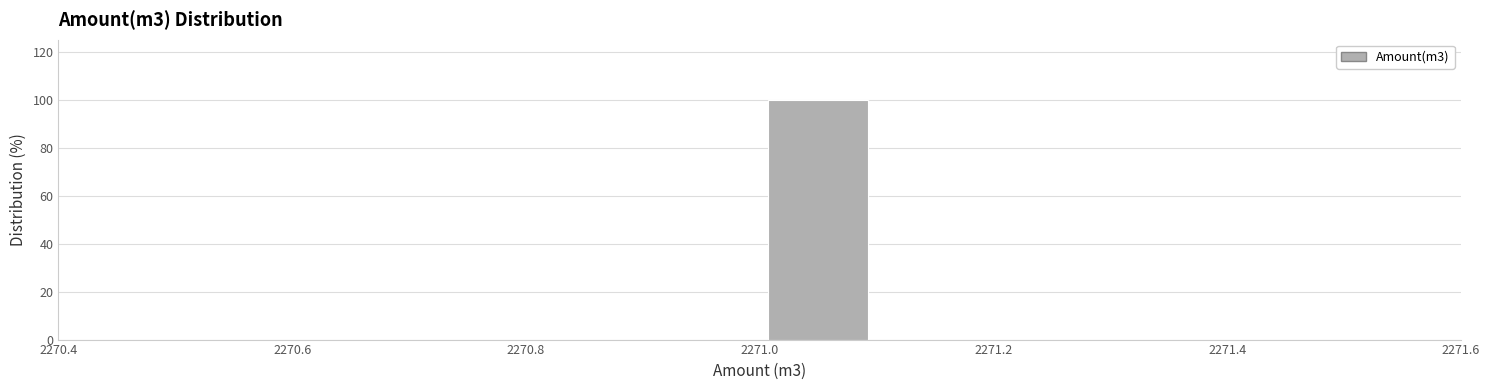

Which range on the x-axis has the tallest bar?

2271.0 to 2271.1